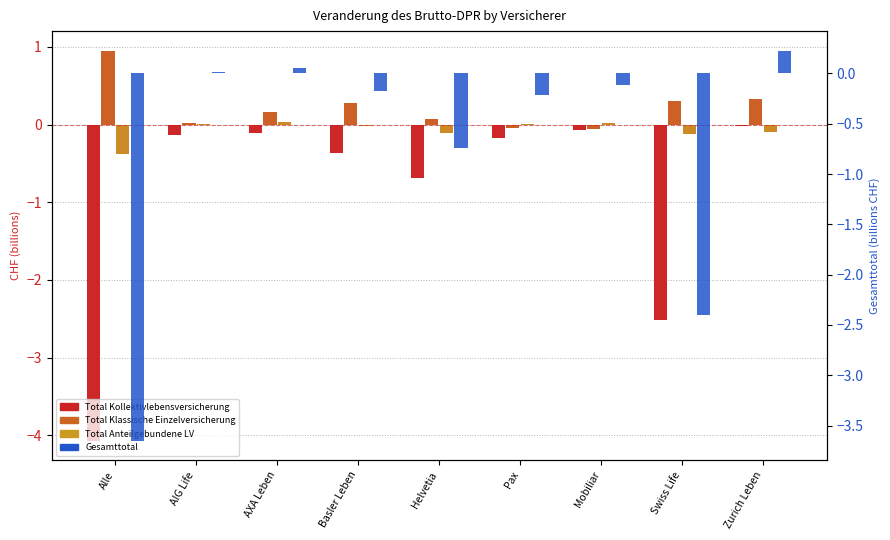

What is the total value across all series at AXA Leben?

0.1